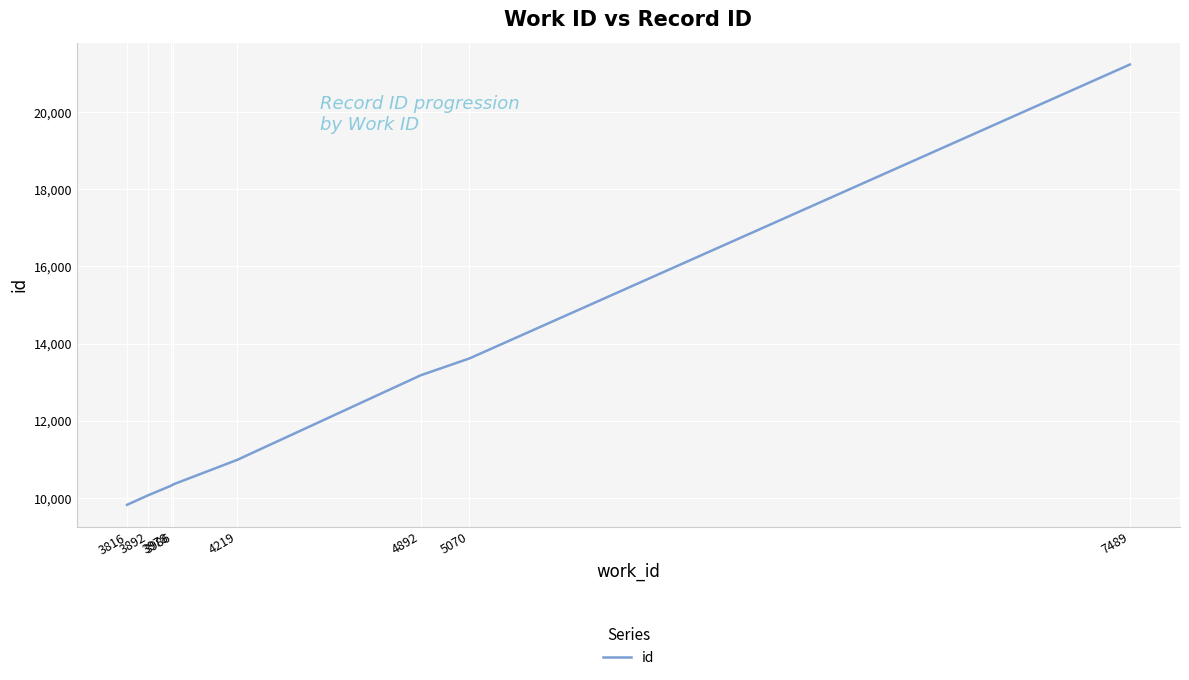

True or false: the data has more than 1 interior local peaks.

False